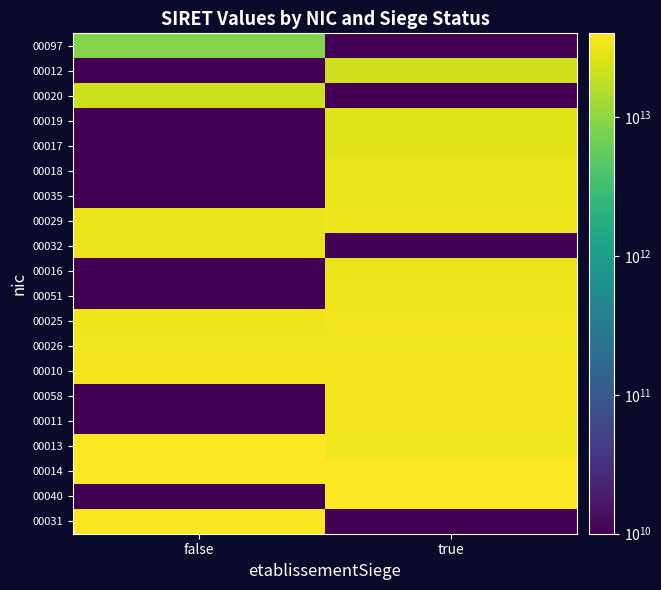

What is the spread (max minus min) of values at false?

39207427400010.9